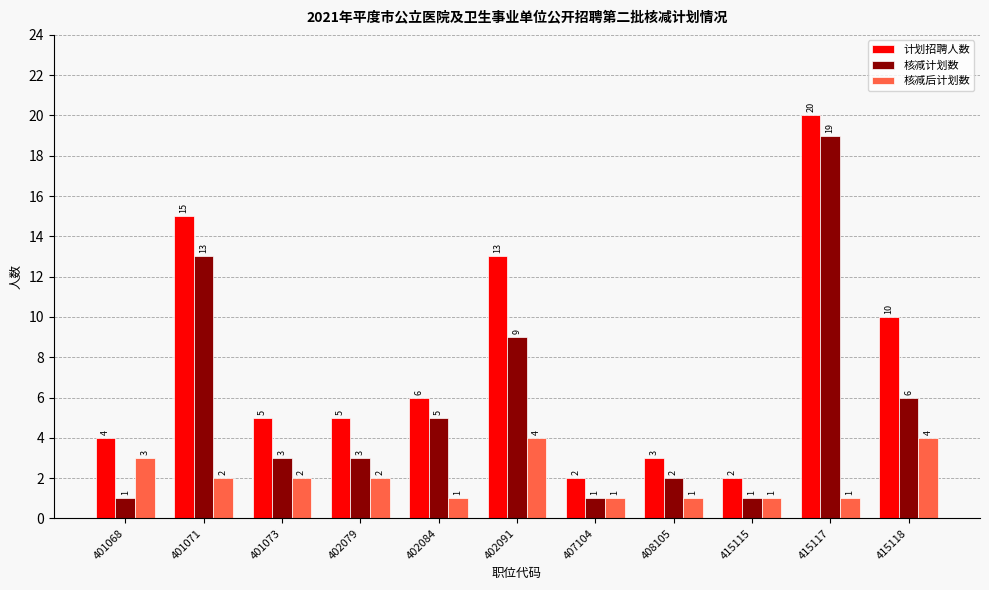

What is the difference between the maximum and minimum values in the 计划招聘人数 series?

18